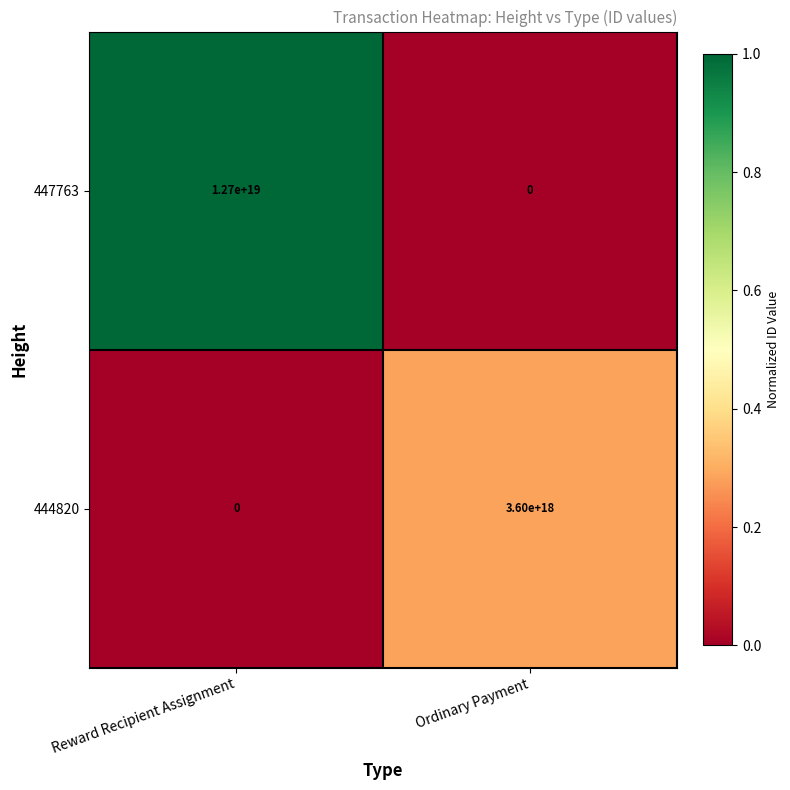

At which category is the sum across all series the highest?

Reward Recipient Assignment